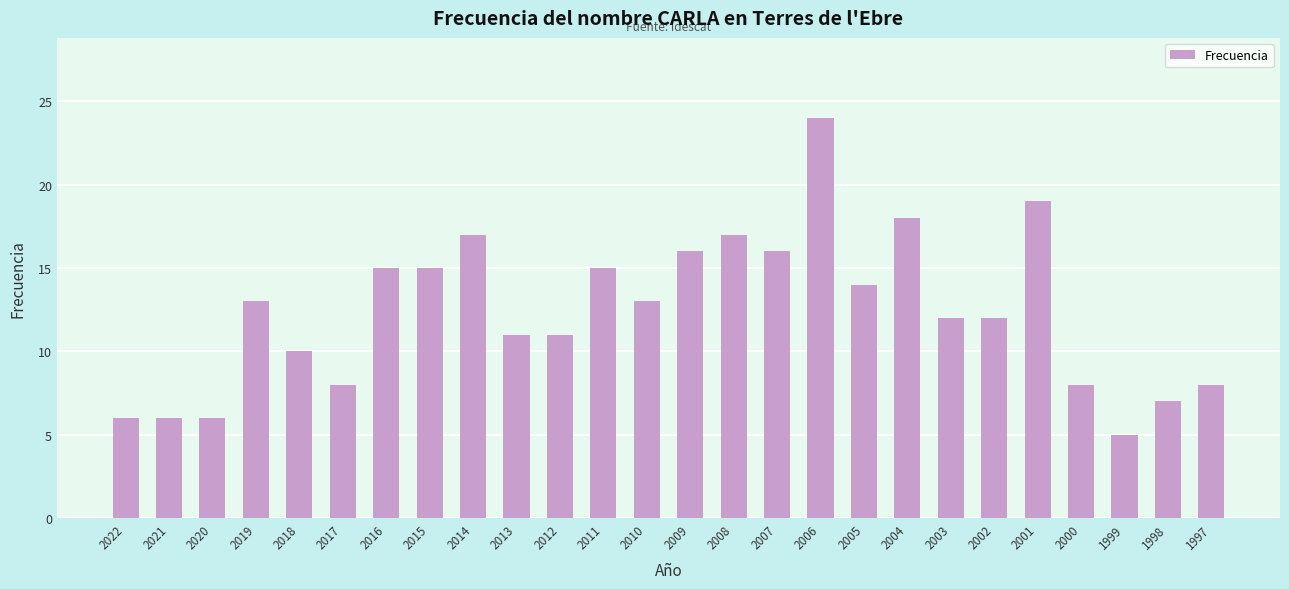

At which category does the chart reach its minimum across all series?

1999